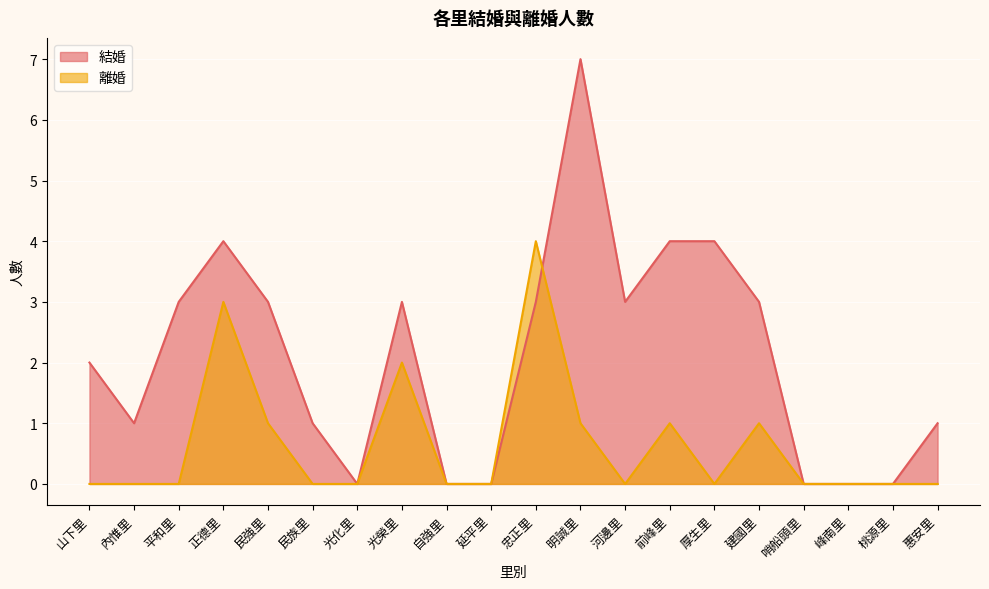

What is the difference between the maximum and second lowest values in the 結婚 series?

7